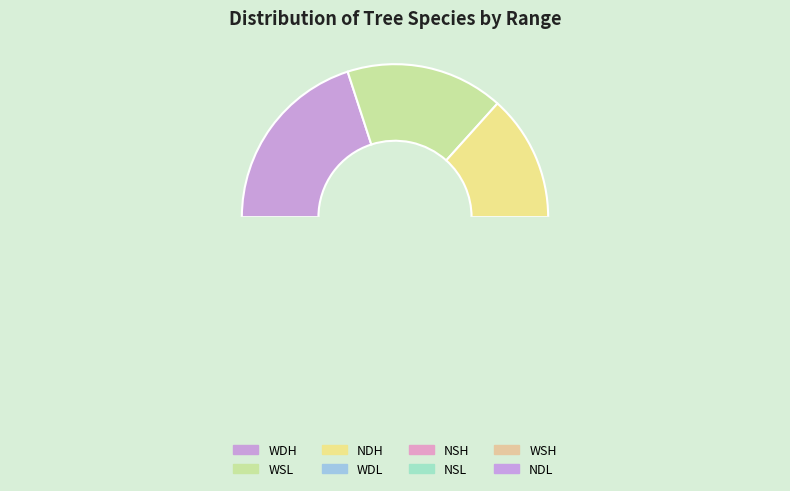

To the nearest percent, what is the difference between the WDH and NDL slice percentages?

17%